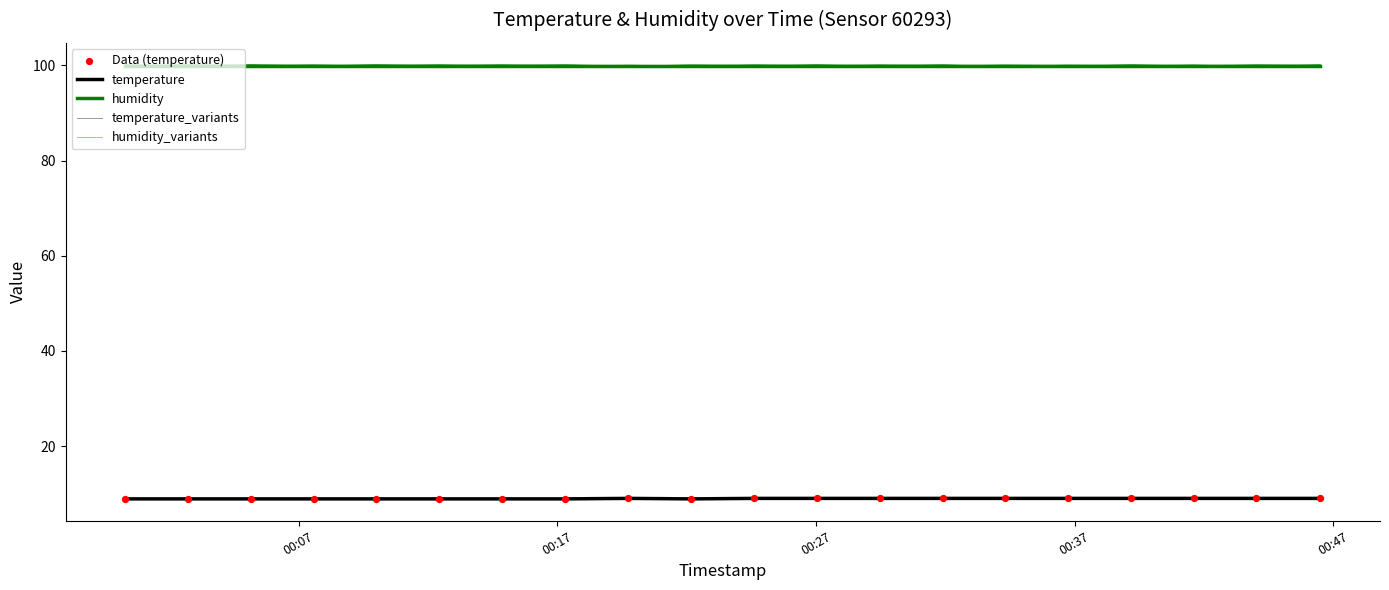

At how many categories does at least one series exceed 90?

20